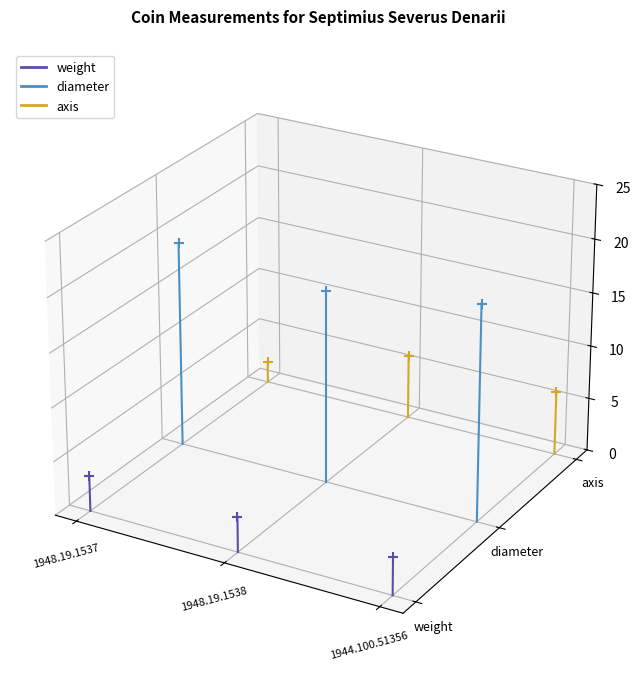

Which series contains the highest Y value?

diameter